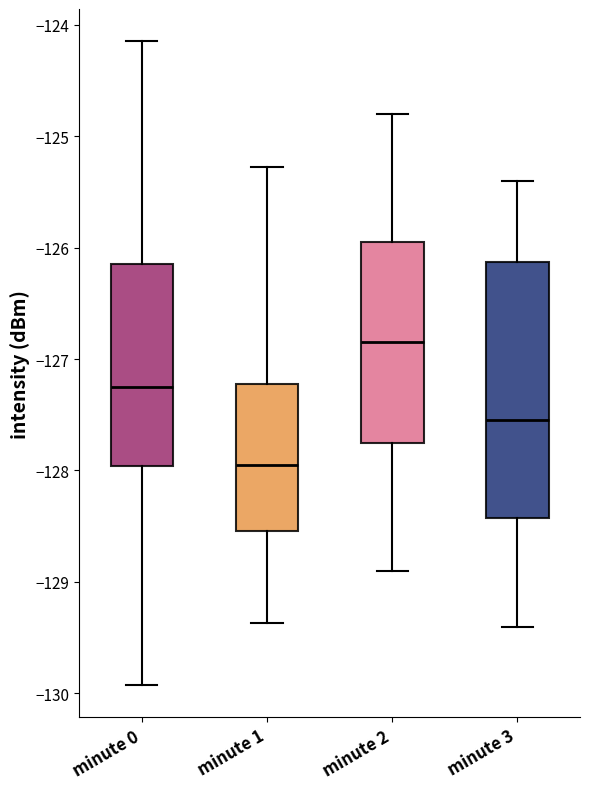

Reading left to right, read every box against the y-axis: the position of its median line, the range the box covers, and the ends of its whiskers. The values are not printed on the chart, so give them approximately, as read against the axis.

minute 0: median -127.2, box -128.0 to -126.1, whiskers -129.9 to -124.1
minute 1: median -127.9, box -128.5 to -127.2, whiskers -129.4 to -125.3
minute 2: median -126.8, box -127.7 to -125.9, whiskers -128.9 to -124.8
minute 3: median -127.5, box -128.4 to -126.1, whiskers -129.4 to -125.4